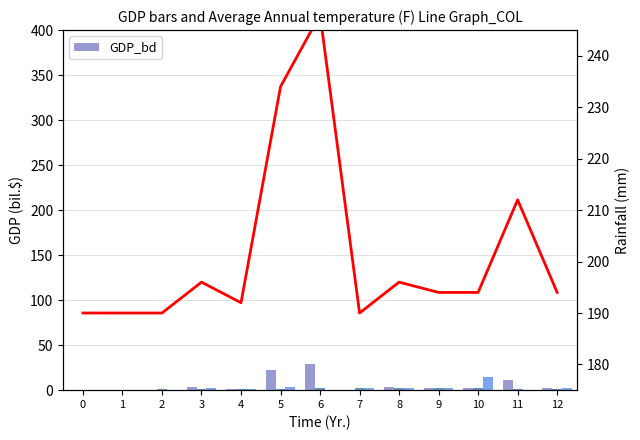

What is the total value across all series at 2?

191